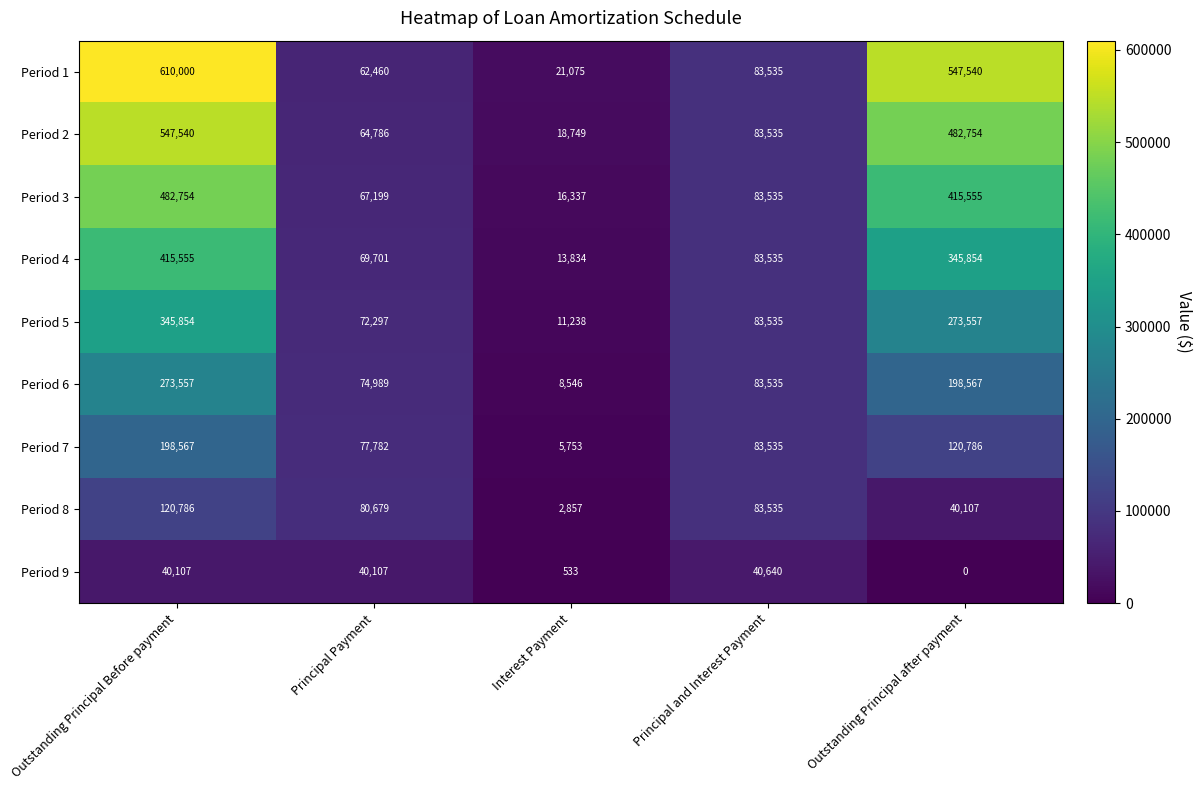

Count the number of categories in the chart.

5